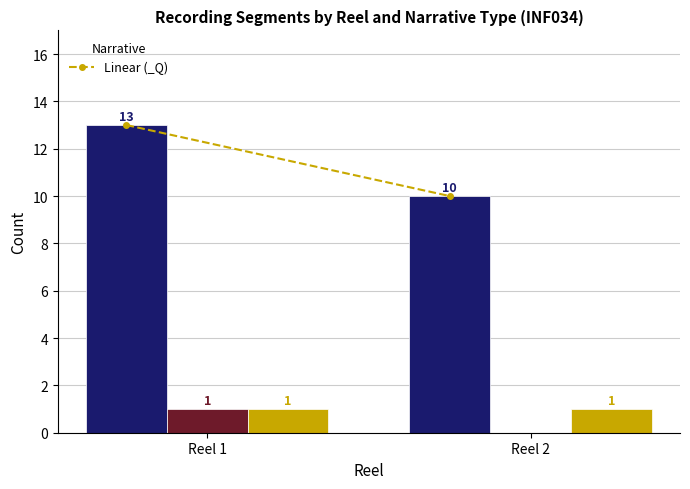

How many data points are less than 13?

1